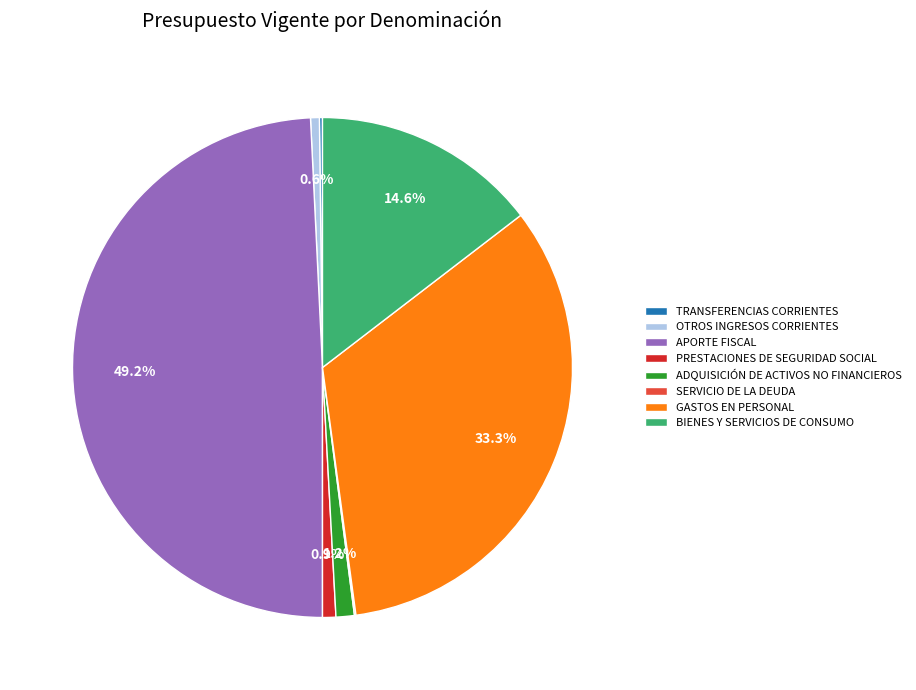

Is there any slice that represents more than half of the pie?

No